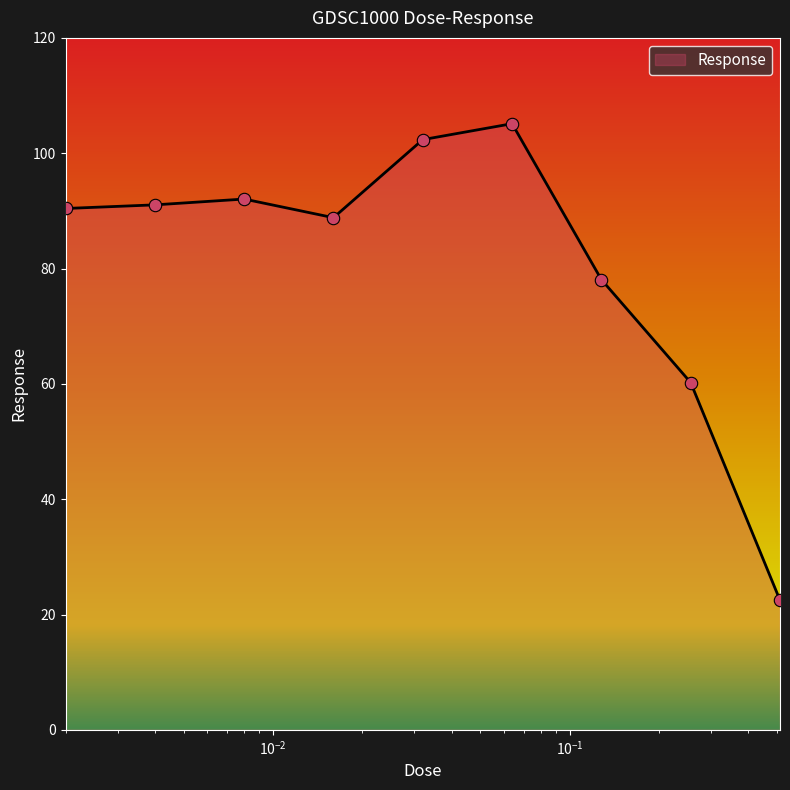

What is the difference between the maximum and minimum values?

82.7